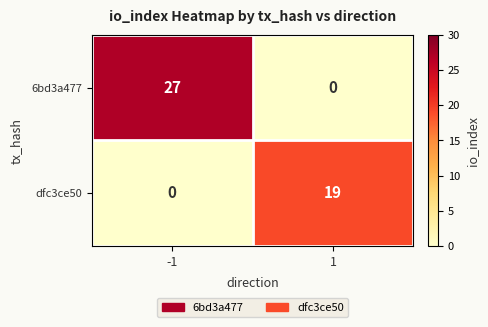

Which series has the largest total across all categories?

6bd3a477